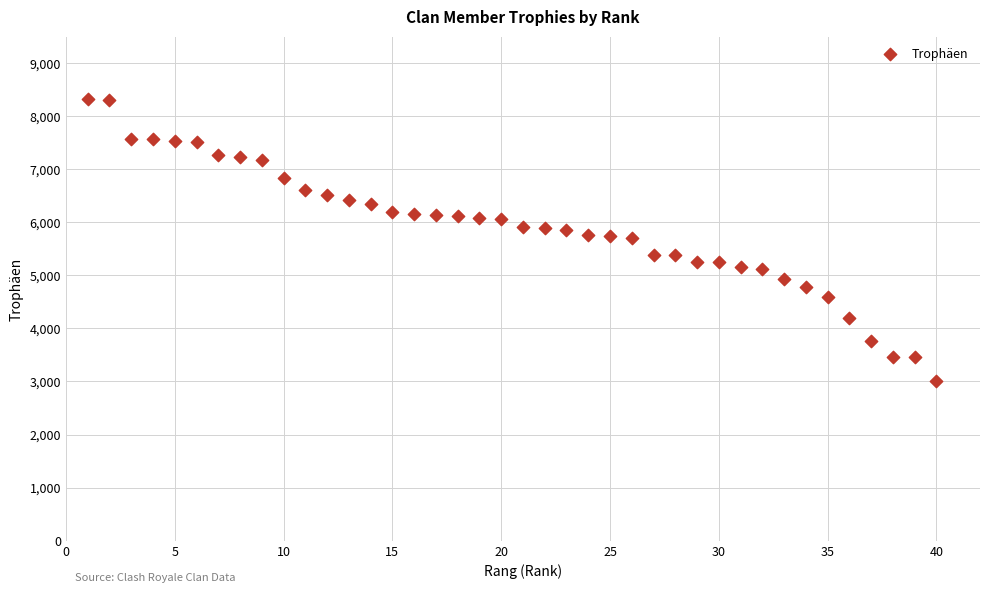

What is the range of X values (max minus min)?

39